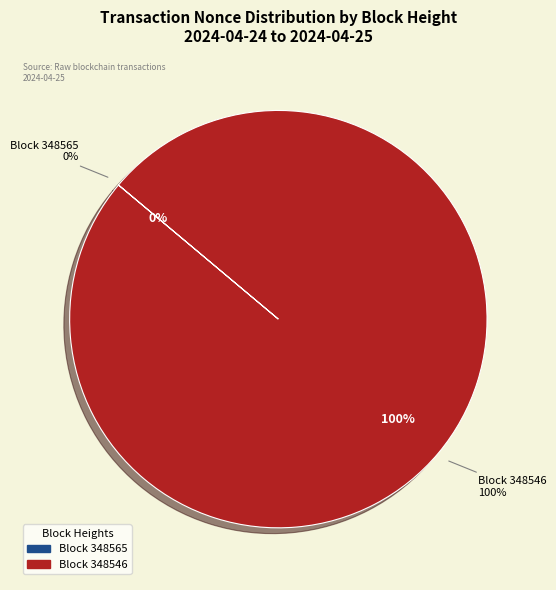

How much of the chart is everything except 348565?

100.0%